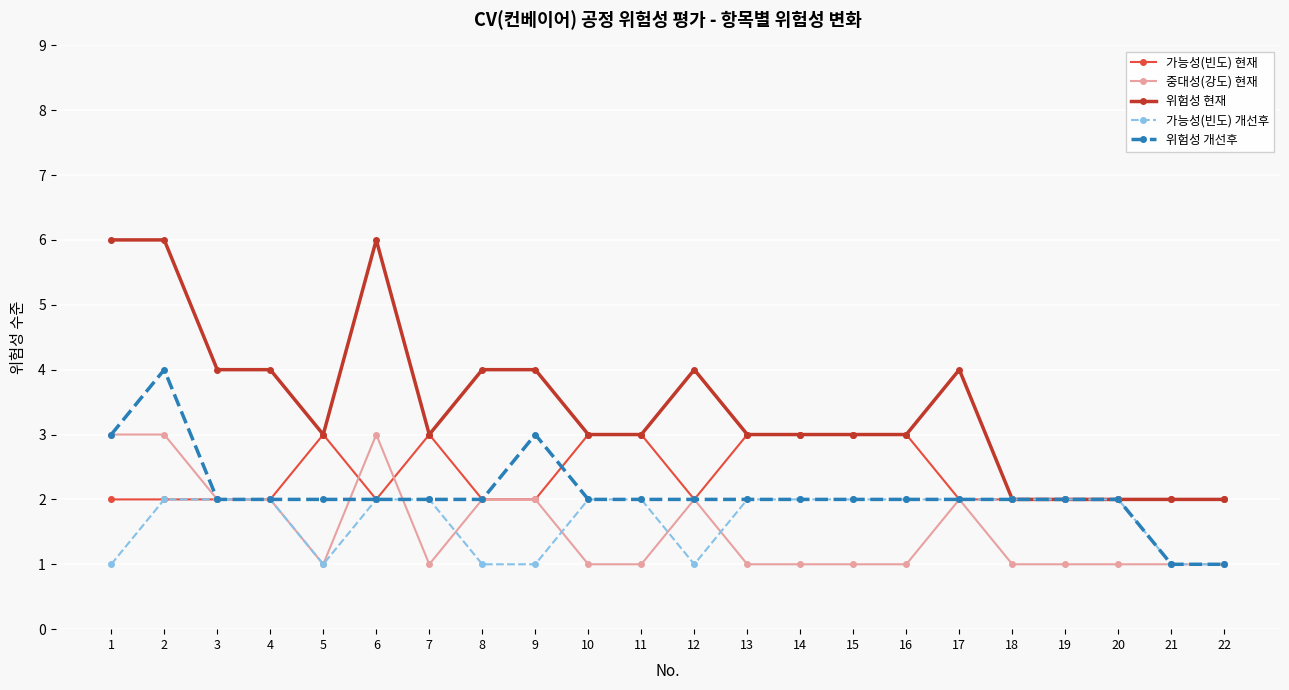

True or false: 위험성 현재 has a value of 4 at 9.

True